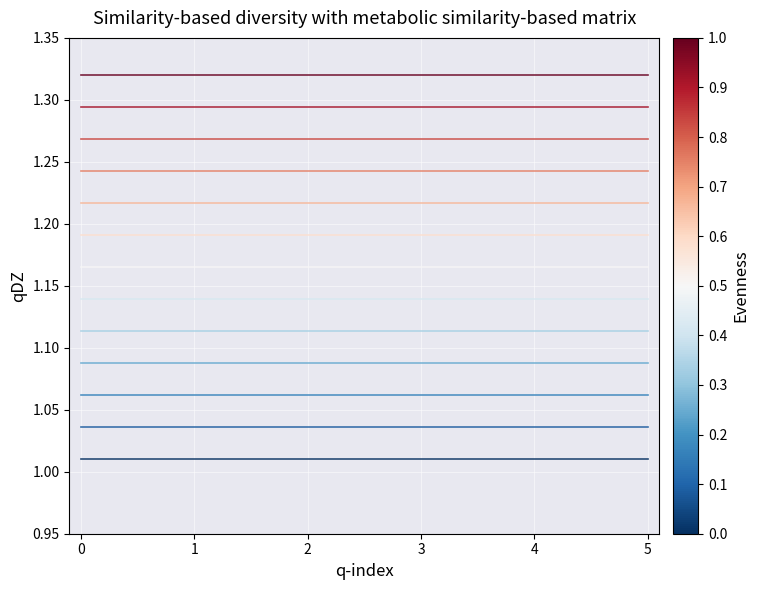

Reading left to right, what are all the values shown in this chart?

Год ввода: 1.0	1.0	1.0	1.0	1.0	1.0
Этажность: 1.0	1.0	1.0	1.0	1.0	1.0
Подъезды: 1.1	1.1	1.1	1.1	1.1	1.1
Зарегистрировано: 1.1	1.1	1.1	1.1	1.1	1.1
Помещений: 1.1	1.1	1.1	1.1	1.1	1.1
Высота дома: 1.1	1.1	1.1	1.1	1.1	1.1
Длина дома: 1.2	1.2	1.2	1.2	1.2	1.2
Ширина дома: 1.2	1.2	1.2	1.2	1.2	1.2
Общая площадь: 1.2	1.2	1.2	1.2	1.2	1.2
Лестн. марши: 1.2	1.2	1.2	1.2	1.2	1.2
Коридоры: 1.3	1.3	1.3	1.3	1.3	1.3
Техподполье: 1.3	1.3	1.3	1.3	1.3	1.3
Площадь подвалов: 1.3	1.3	1.3	1.3	1.3	1.3